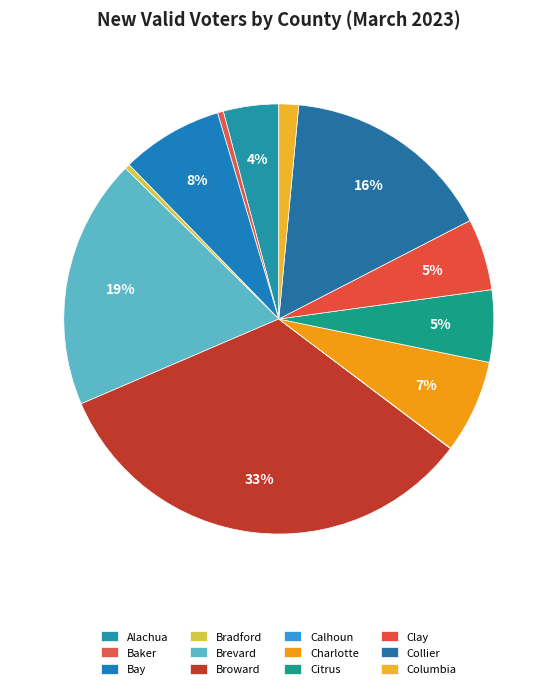

What is the total percentage of Broward and Brevard?

52.1%